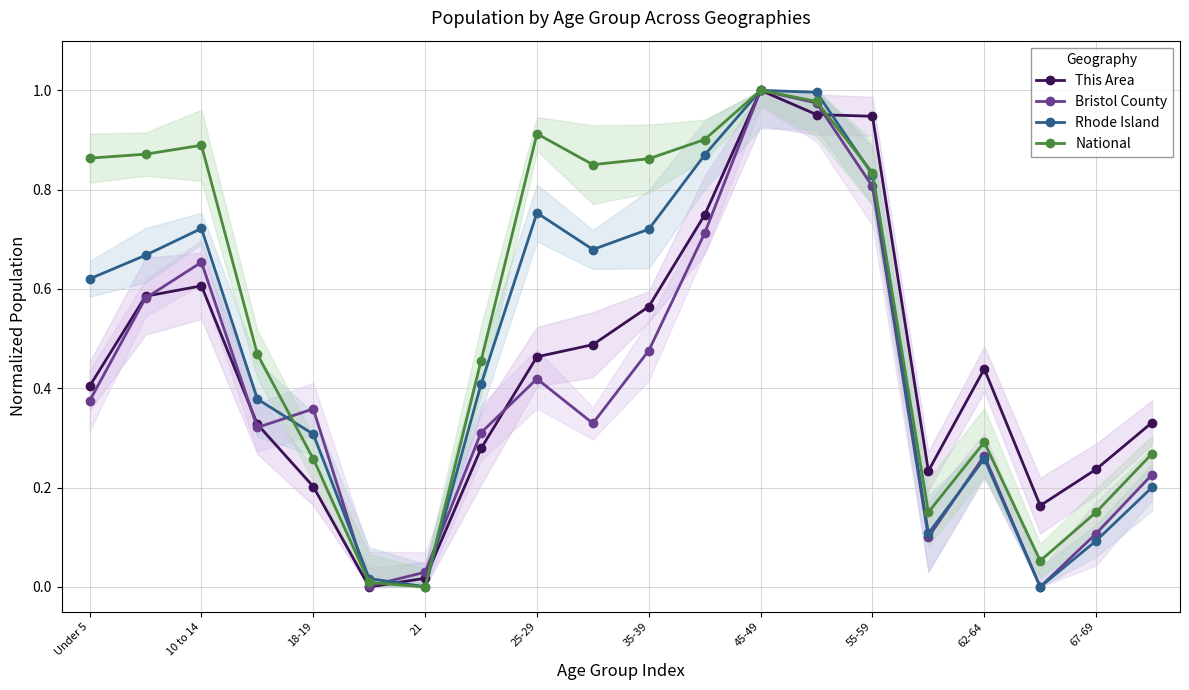

The value of Rhode Island at 35-39 is 0.3. True or false?

False